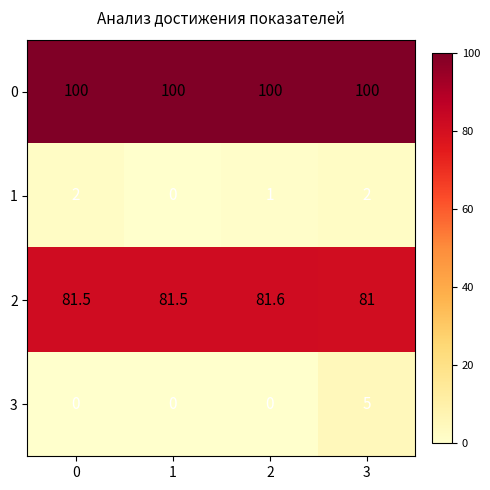

What is the difference between the 3 values at 0 and 3?

5.0